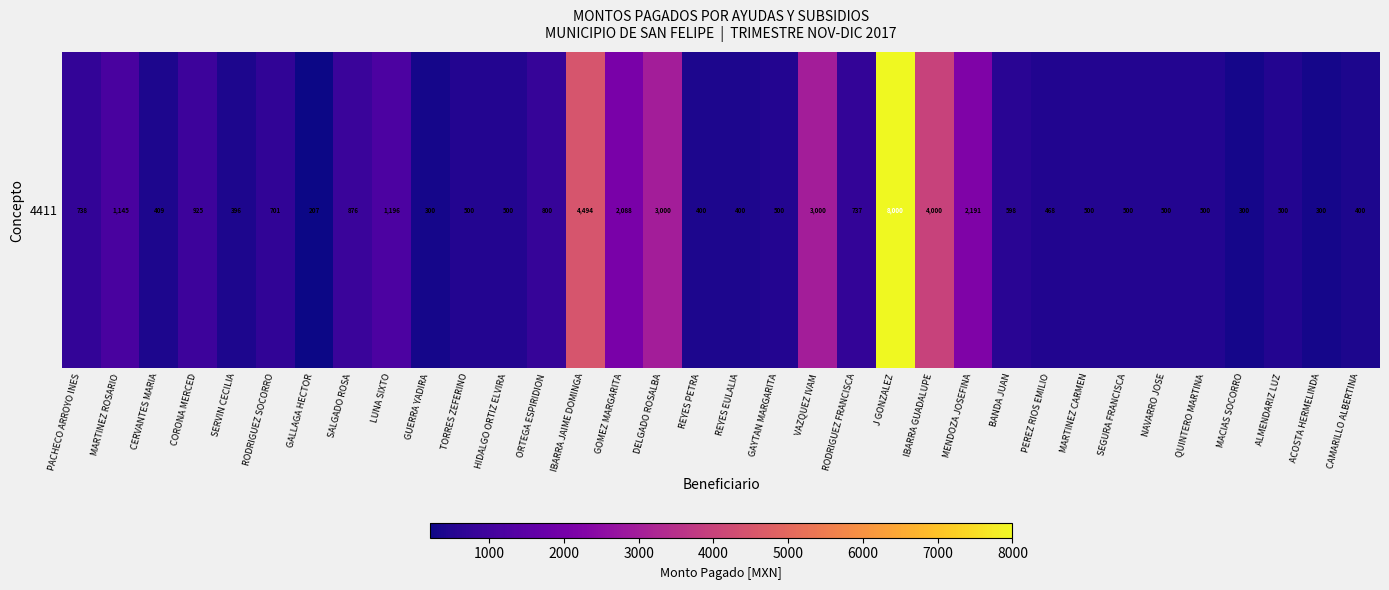

What is the change in value from TORRES ZEFERINO to J GONZALEZ?

+7500.0